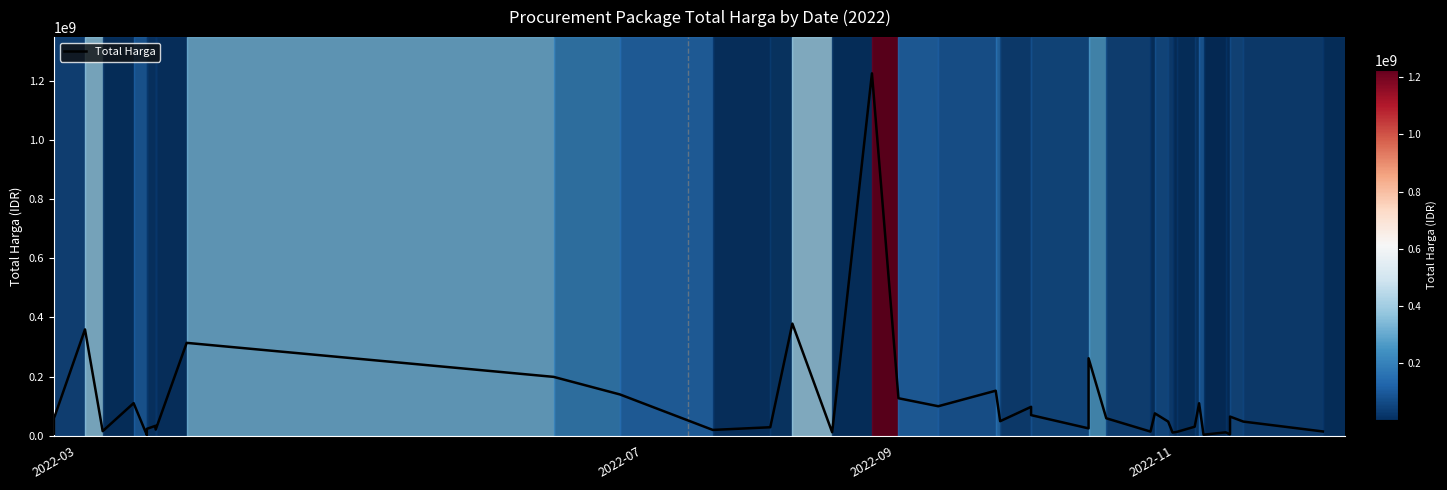

What is the value of the 6th point from the left?

2395750